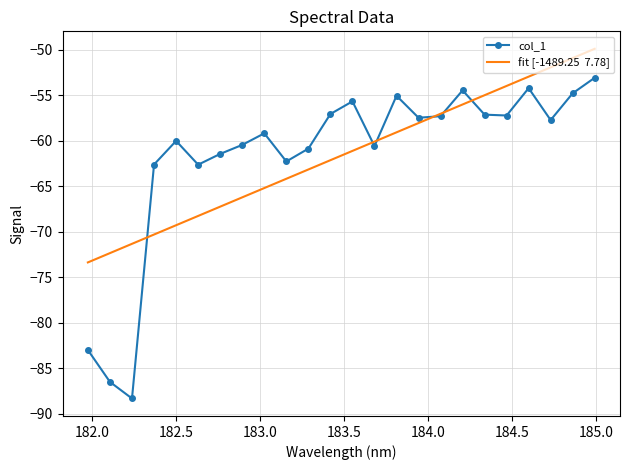

What is the maximum value shown in the chart?

-53.1